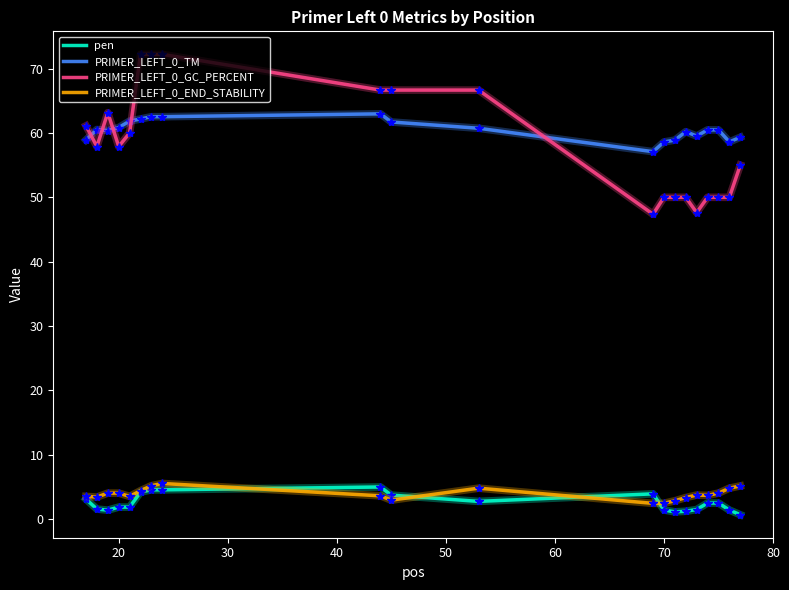

What is the highest value of the PRIMER_LEFT_0_END_STABILITY series?

5.5